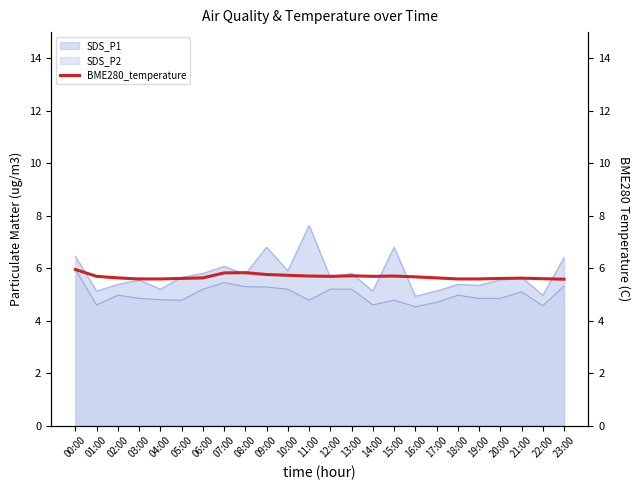

True or false: SDS_P1 has a value of 1.2 at 03:00.

False